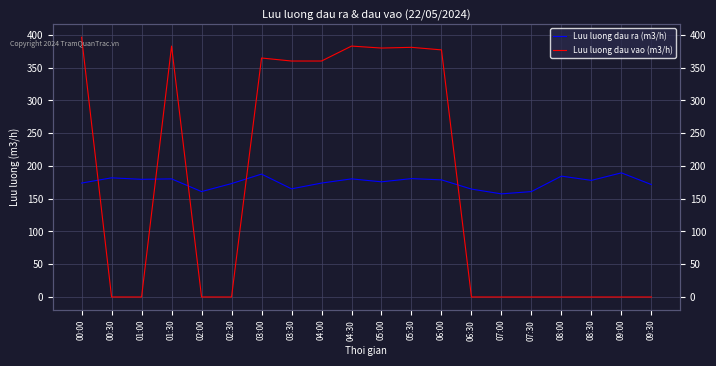

The value of Luu luong dau vao (m3/h) at 03:00 is 527.6. True or false?

False